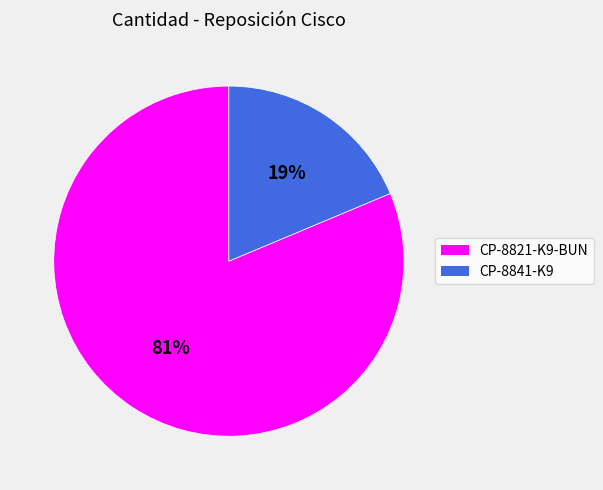

Is the sum of CP-8841-K9 and CP-8821-K9-BUN greater than half?

Yes